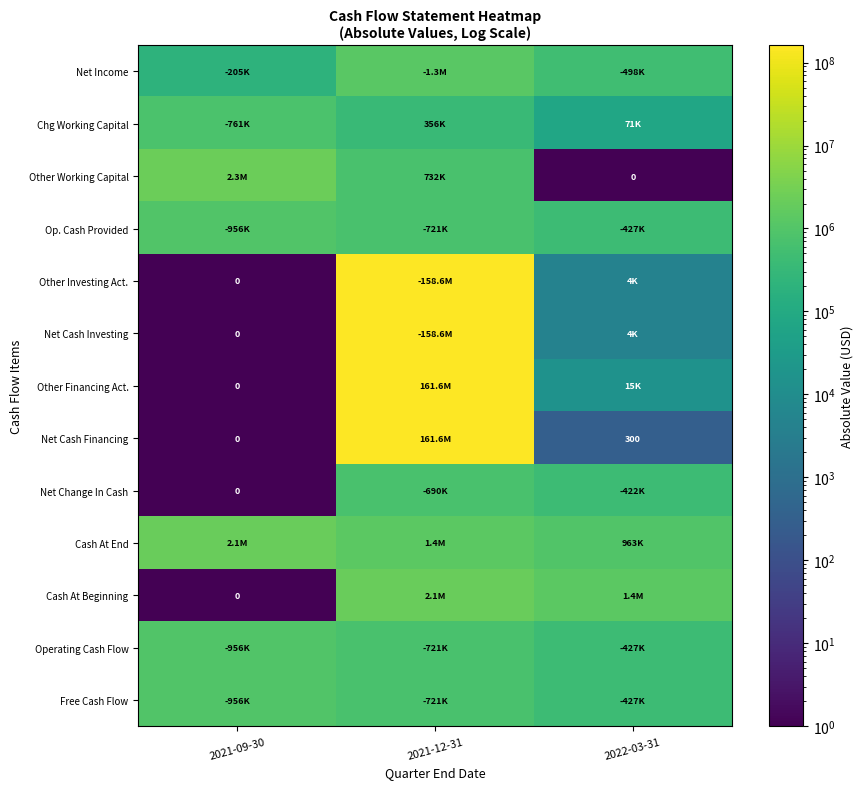

How many series are shown in this chart?

13